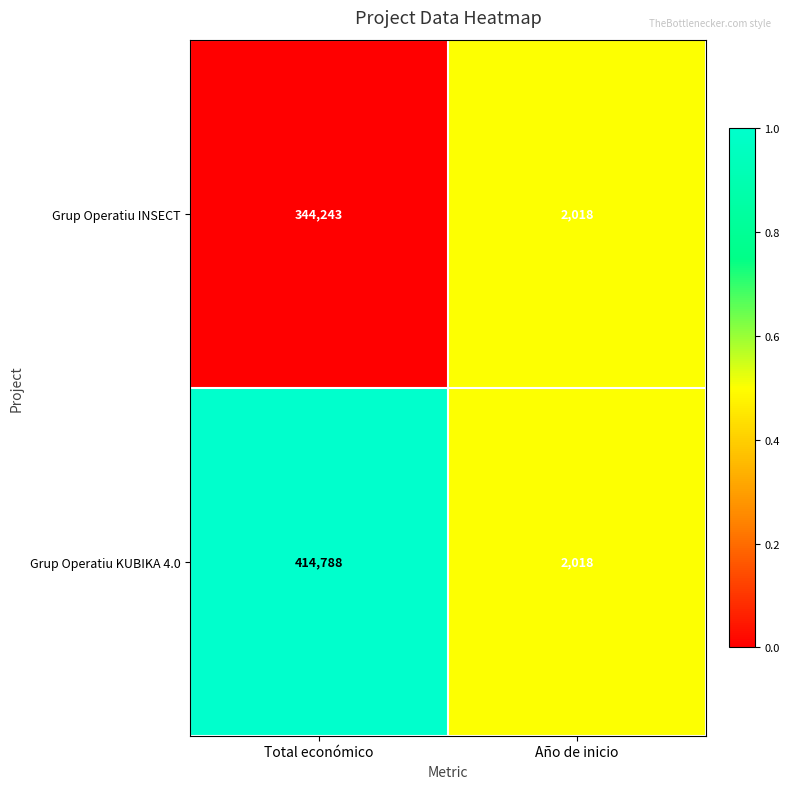

What is the lowest value of the Grup Operatiu KUBIKA 4.0 series?

2018